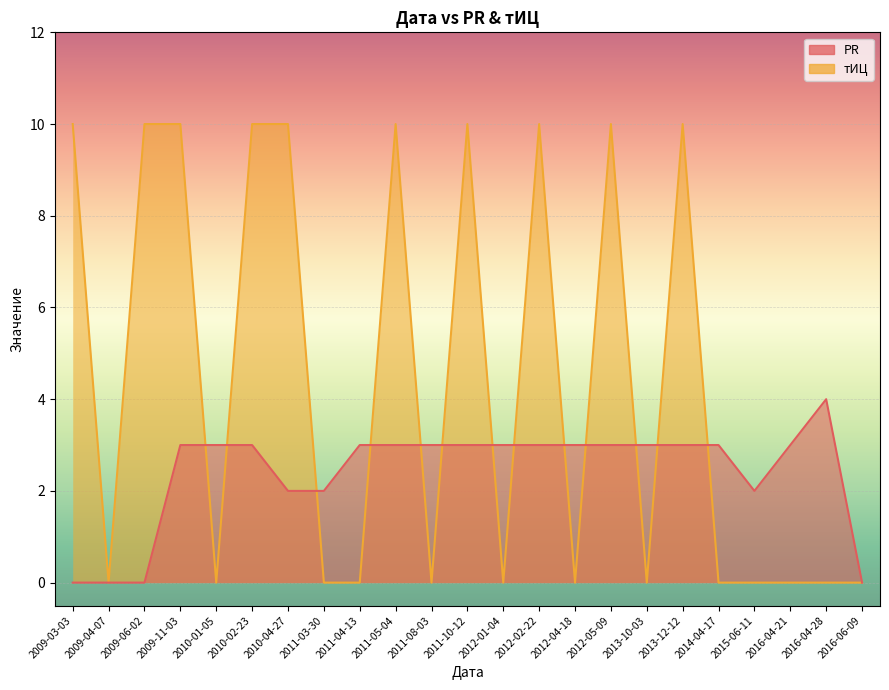

True or false: PR has a value of 3 at 2012-05-09.

True